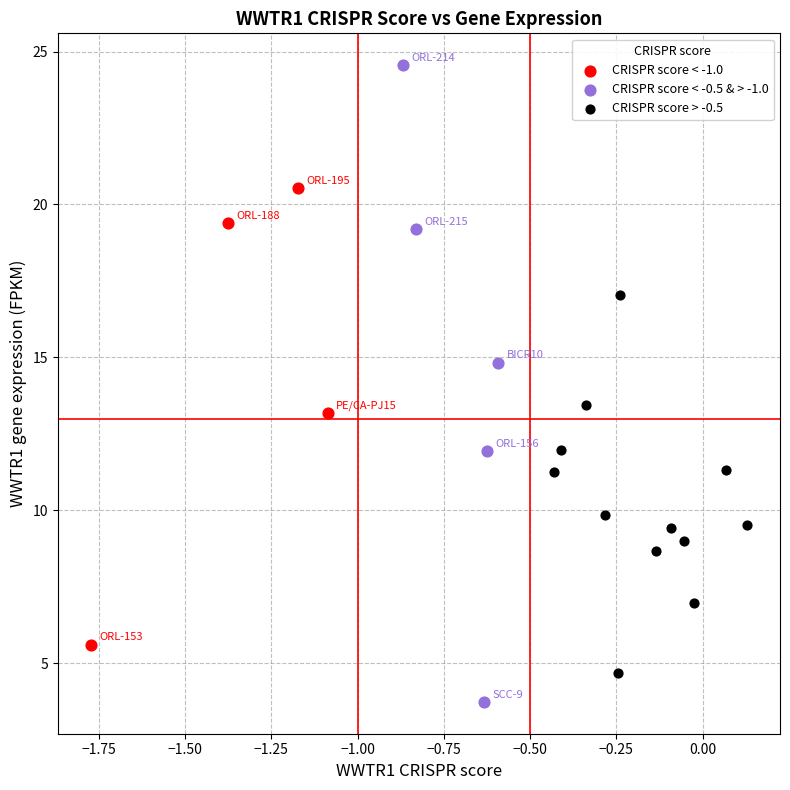

What are all the series names shown in the legend?

CRISPR score < -1.0, CRISPR score < -0.5 & > -1.0, CRISPR score > -0.5